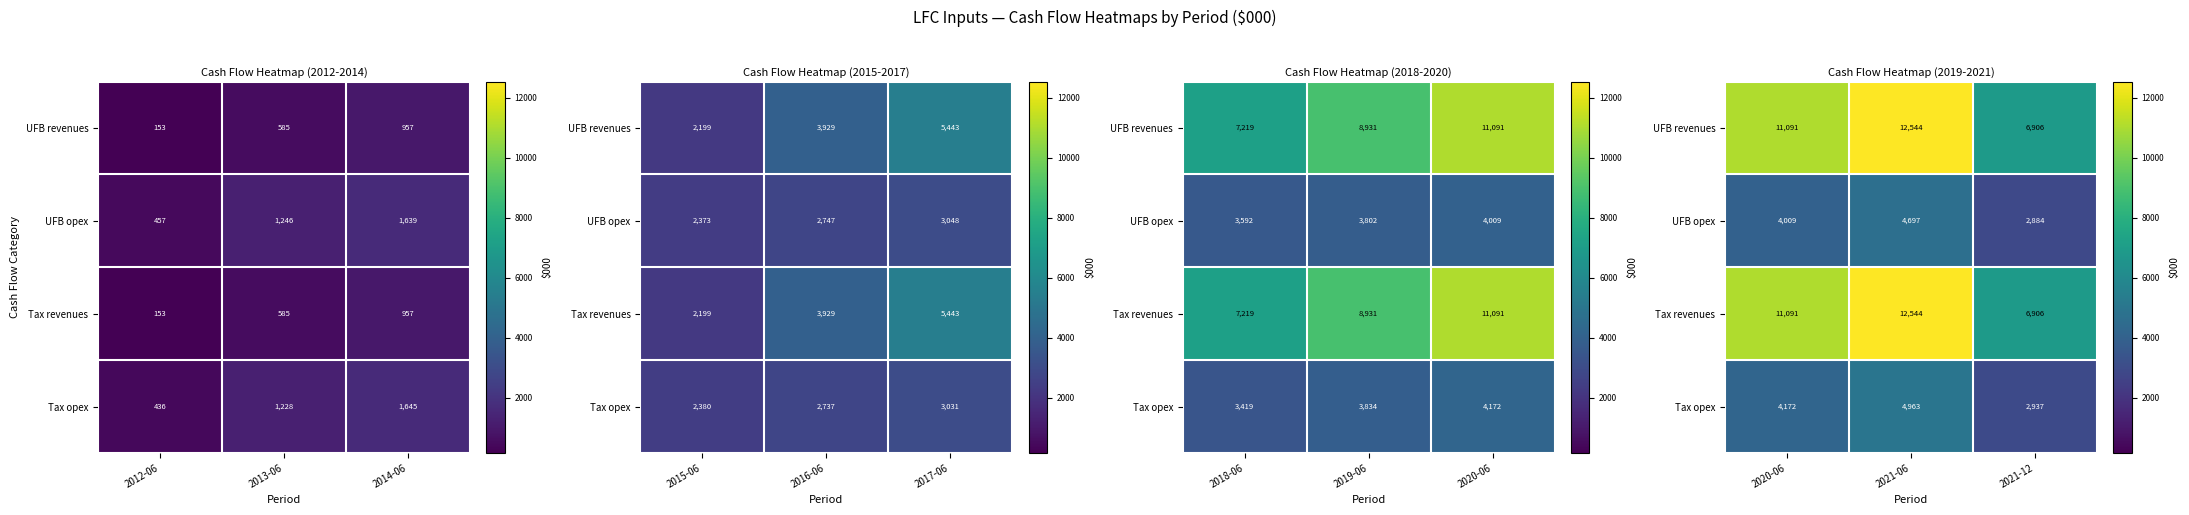

What is the maximum value shown in the chart?

12544